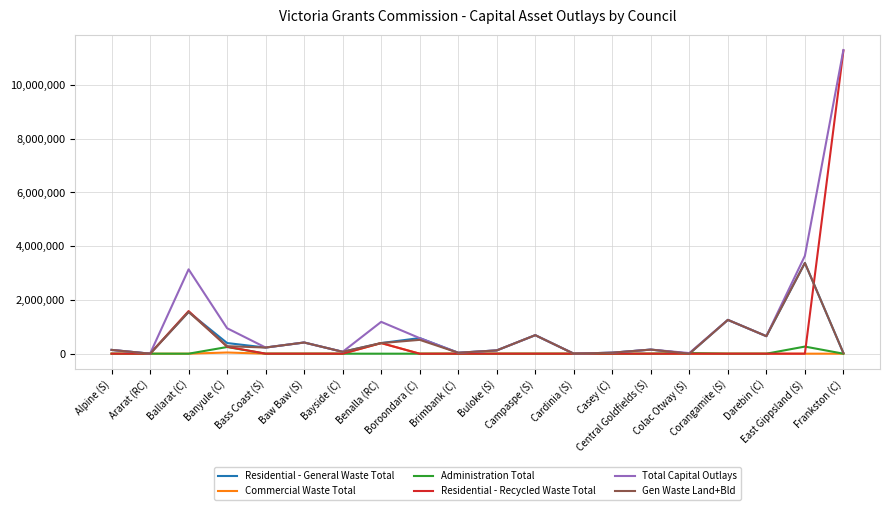

Which series has the largest total across all categories?

Total Capital Outlays